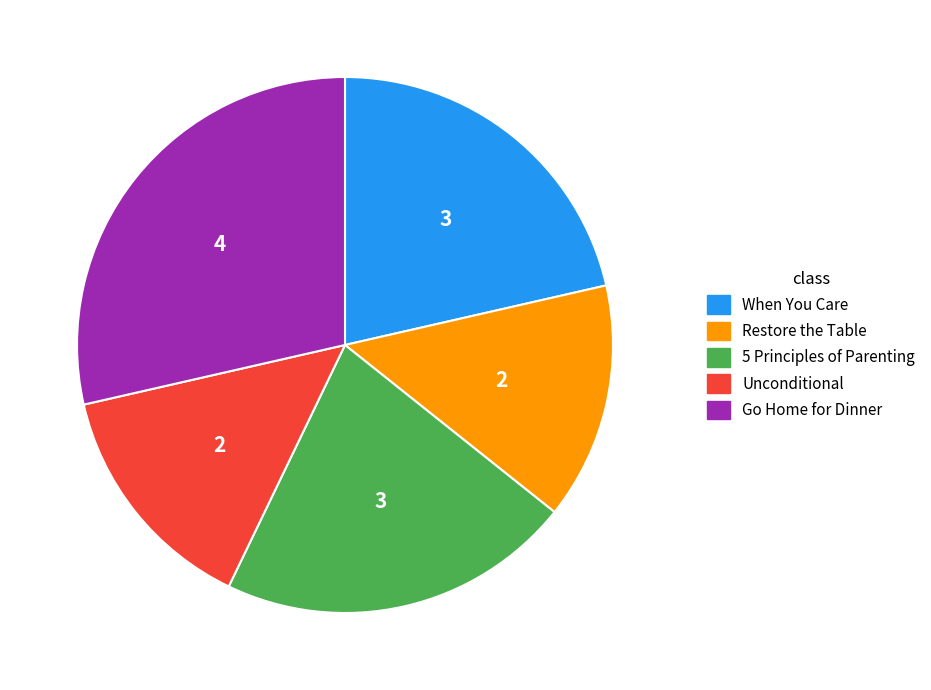

Is it true that Go Home for Dinner is 43% of the pie?

False